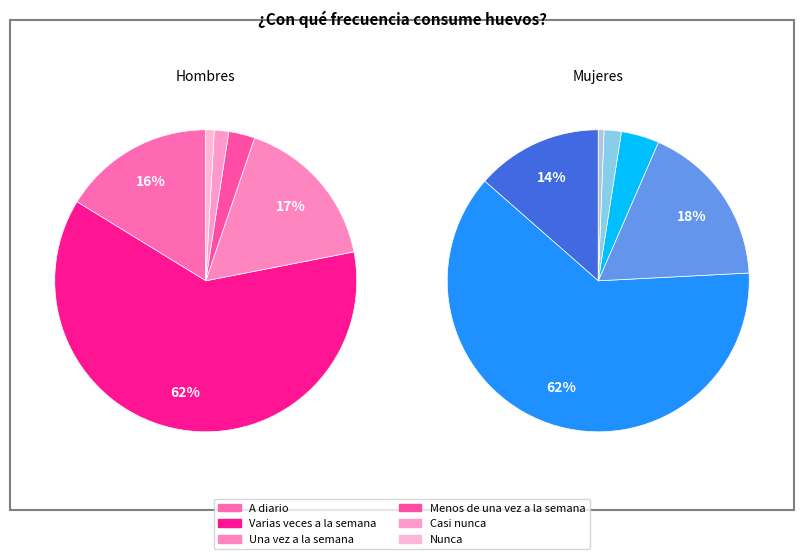

Which slice is the smallest?

Nunca